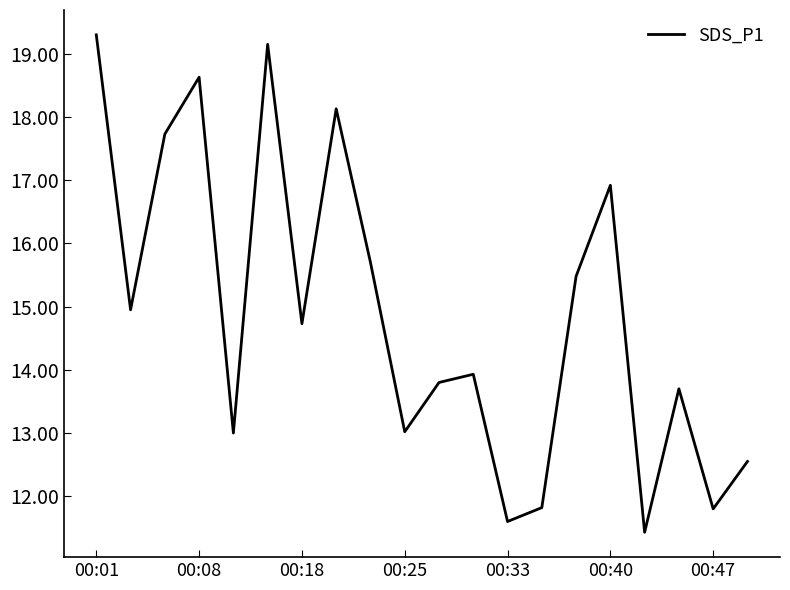

What is the smallest value displayed?

11.4